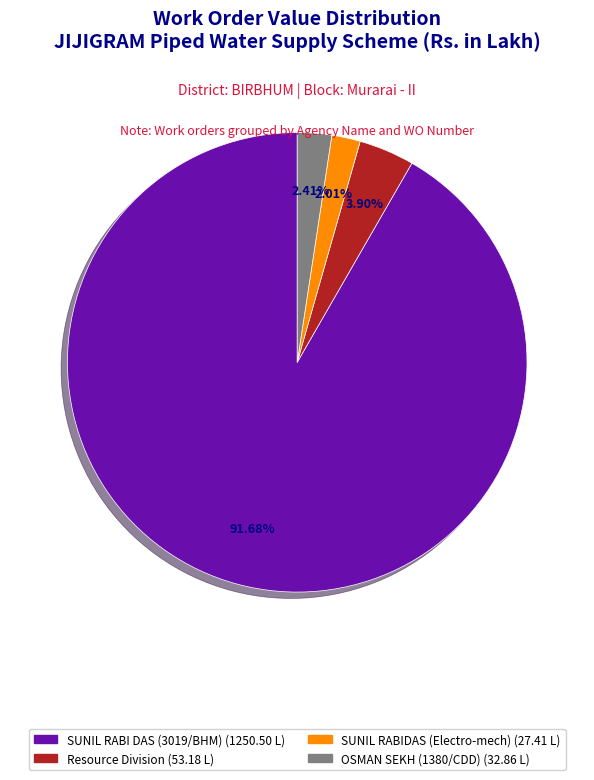

Is there a majority slice in this chart?

Yes